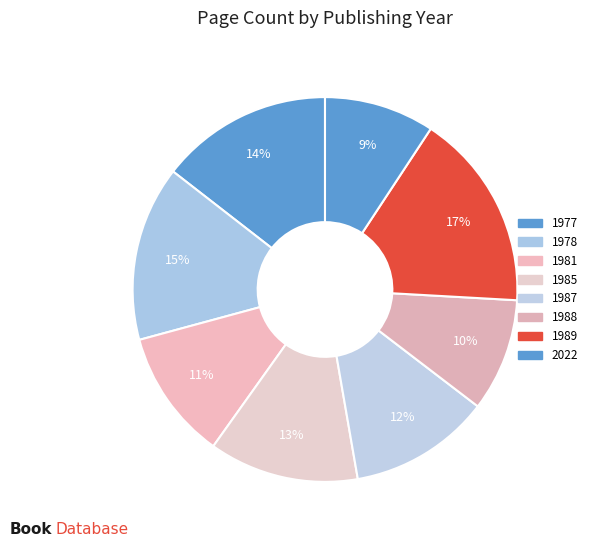

Count the number of slices in the pie.

8